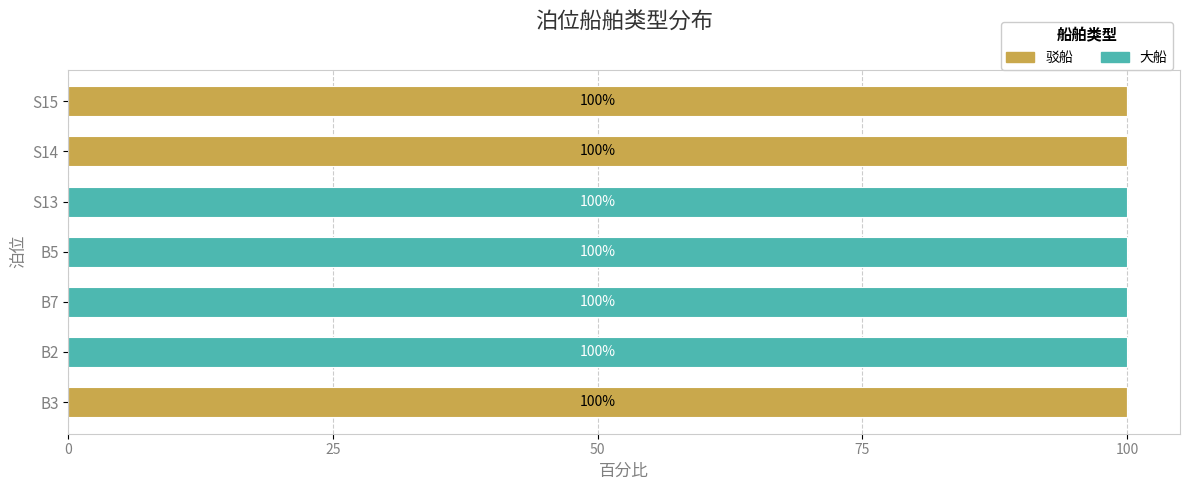

What is the total value across all series at B3?

100